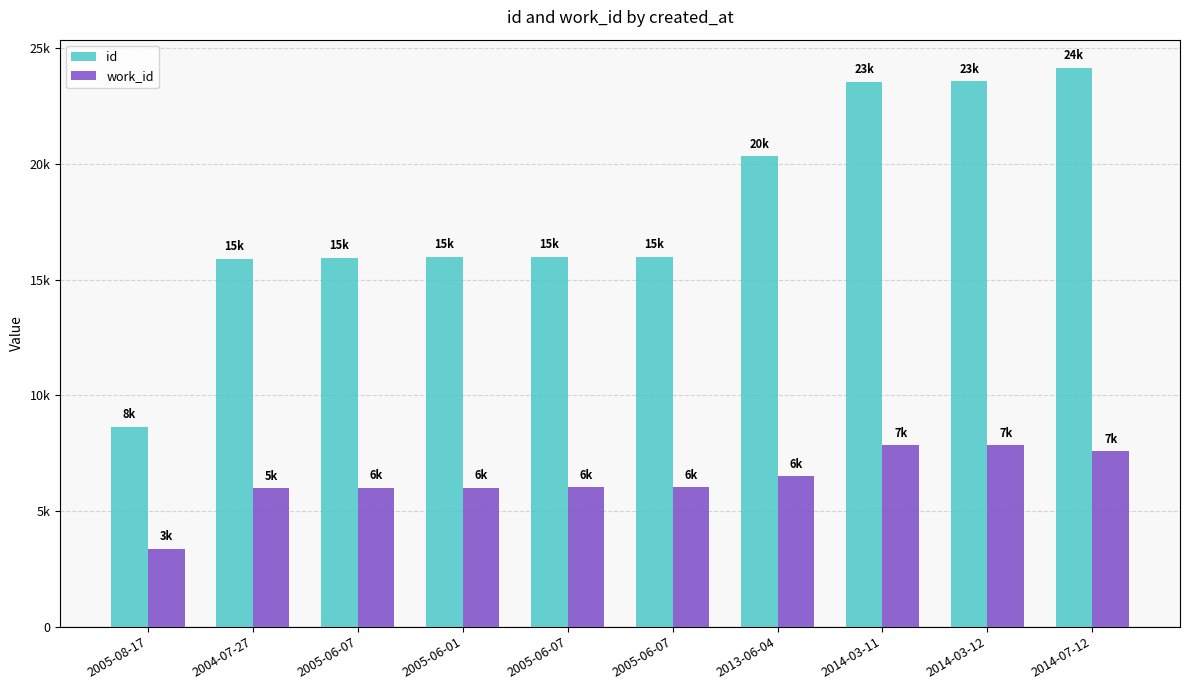

What is the value of the id bar at the 6th from the left?

15953